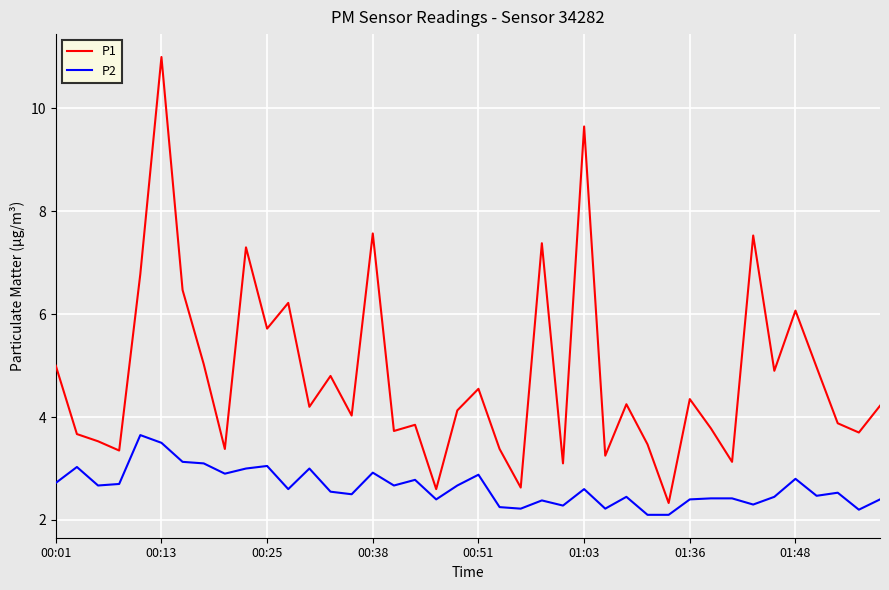

What is the smallest value displayed?

2.1